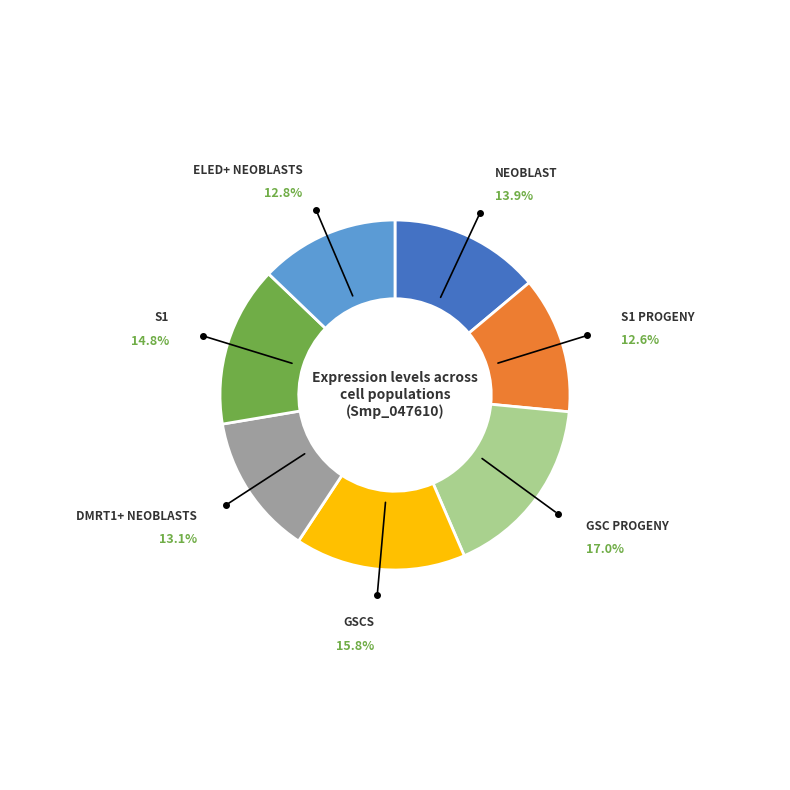

Count the number of slices in the pie.

7